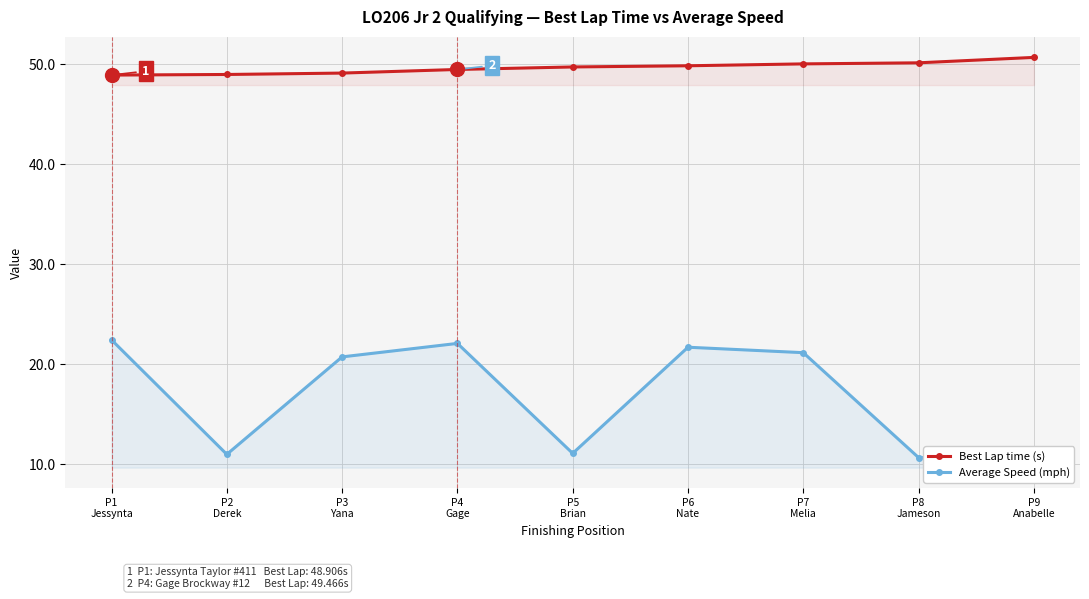

What position from the right is P9
Anabelle?

1